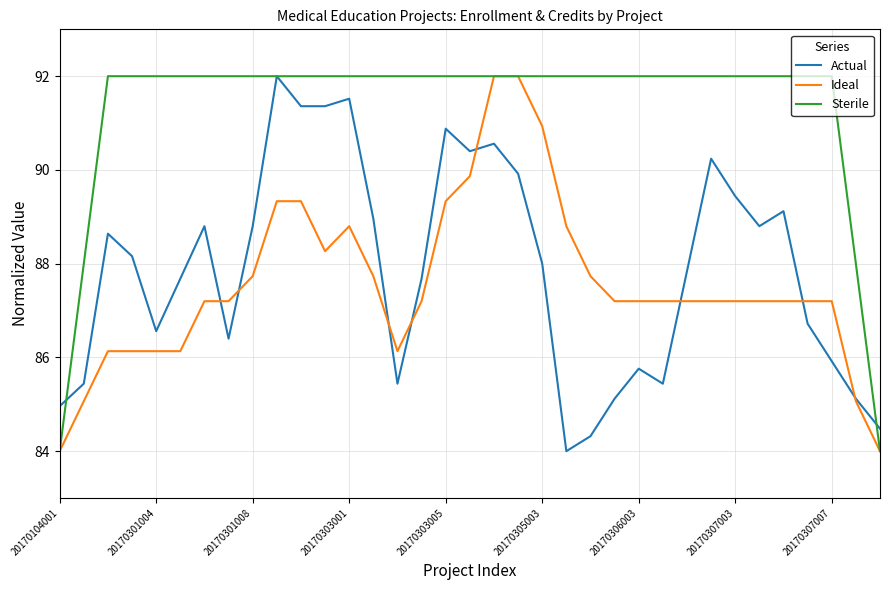

Which series has the largest total across all categories?

Sterile